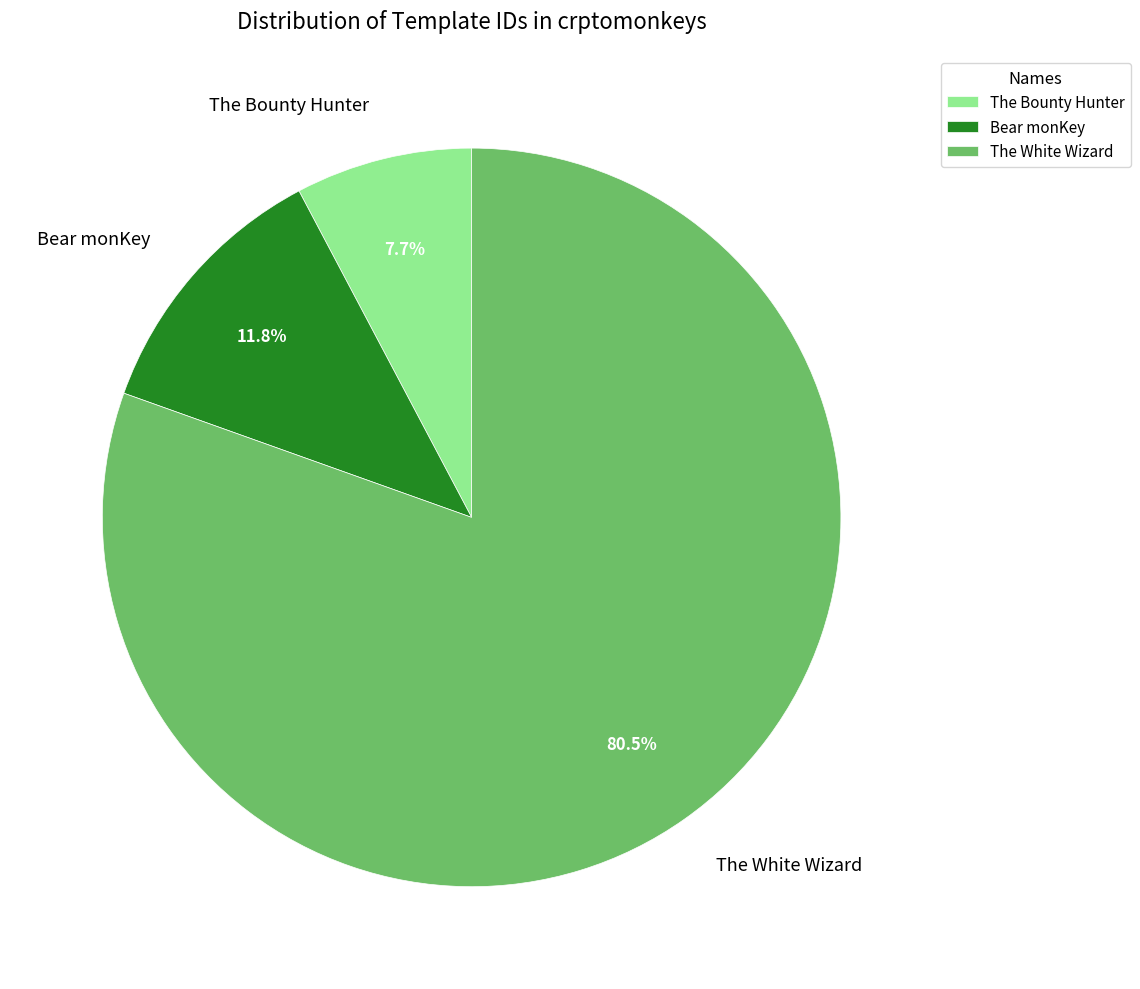

Between The White Wizard and Bear monKey, which is larger?

The White Wizard